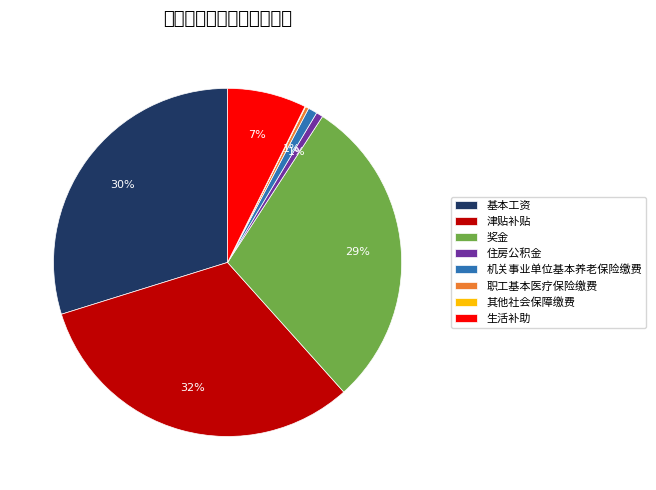

What is the total percentage of 机关事业单位基本养老保险缴费 and 津贴补贴?

32.7%